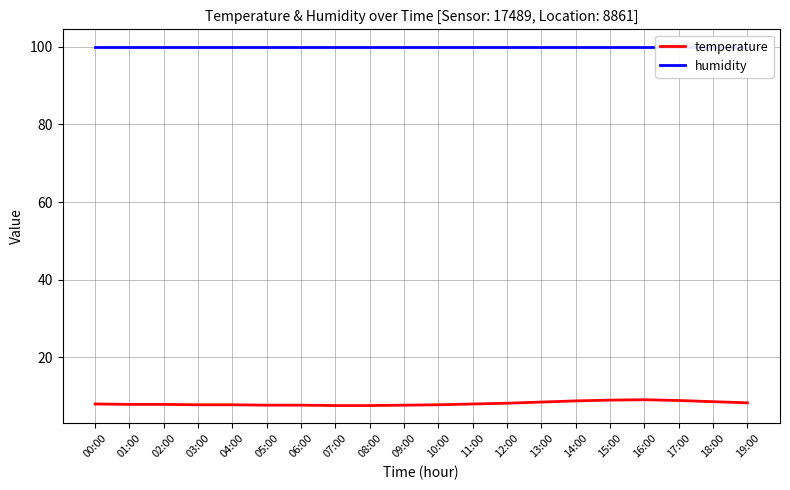

How many values in the temperature series are below 8?

10